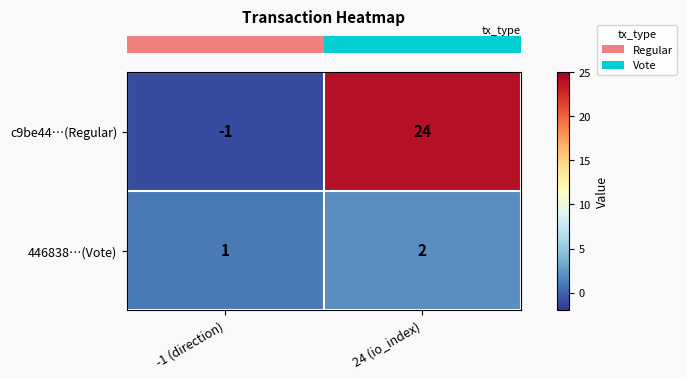

At 24 (io_index), list the series in order from largest to smallest.

c9be44…(Regular), 446838…(Vote)